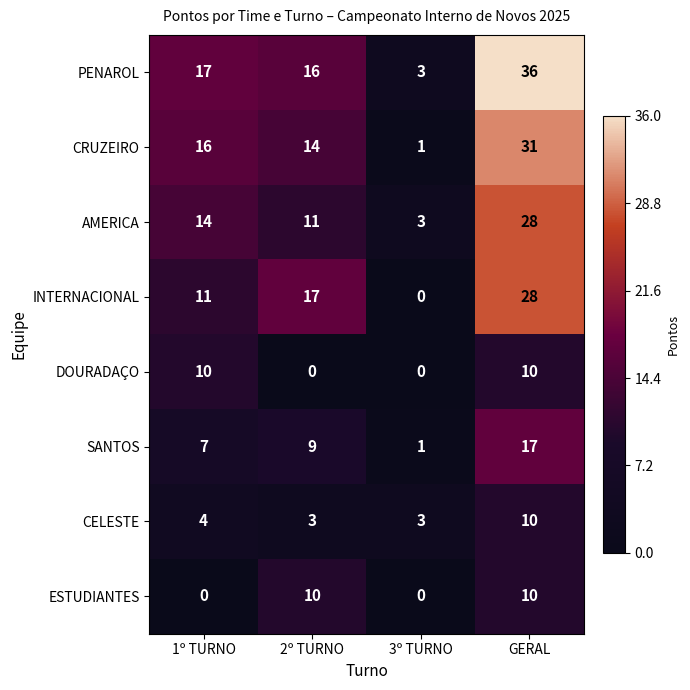

How many series are shown in this chart?

8